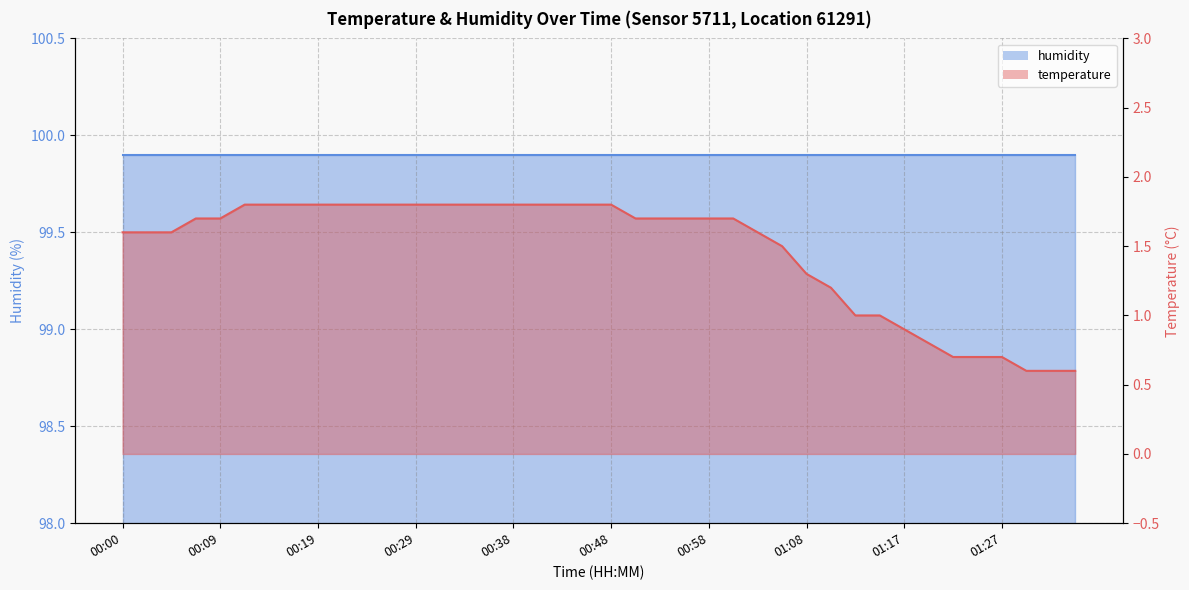

Count the number of values greater than 1.

30